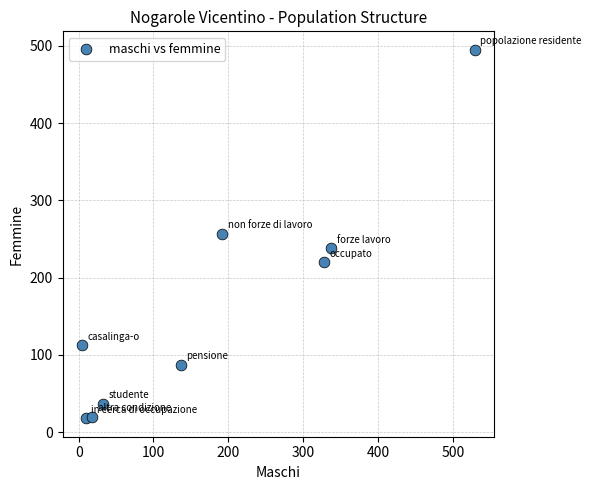

What is the average X value?

176.3